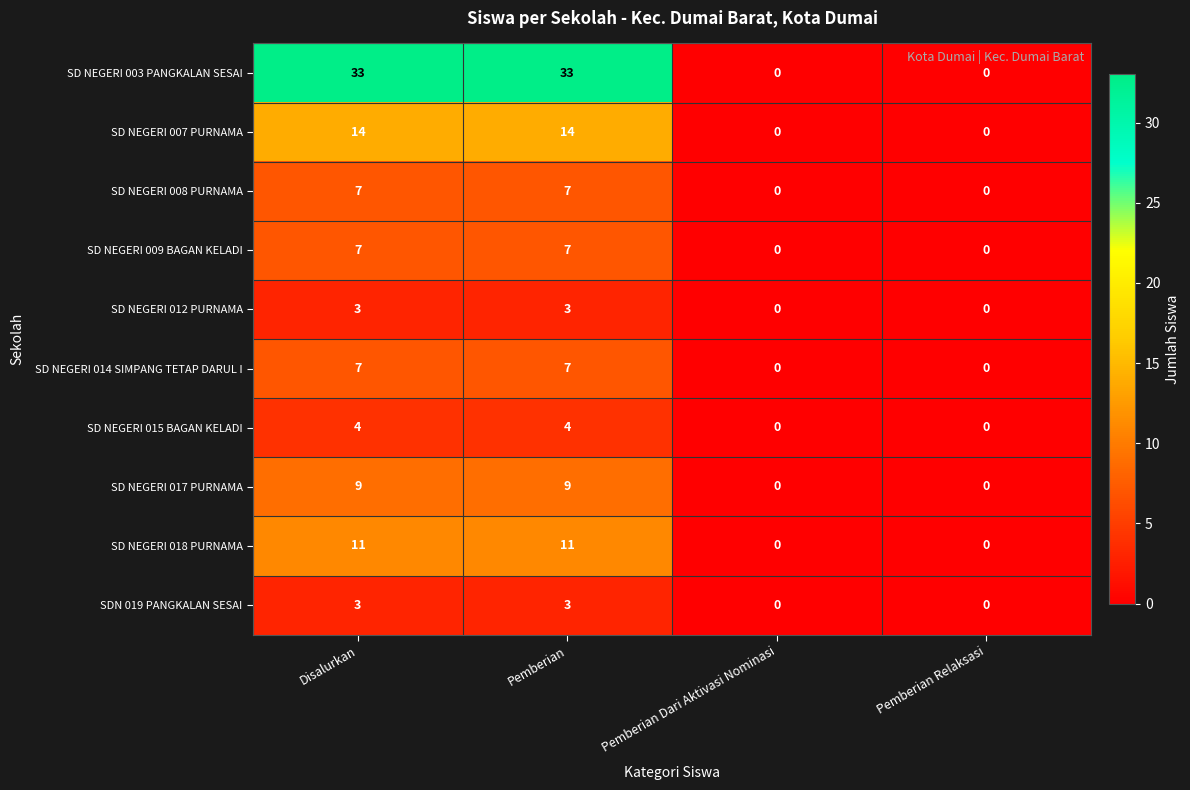

Is it true that SD NEGERI 007 PURNAMA equals 9 at Pemberian Relaksasi?

False